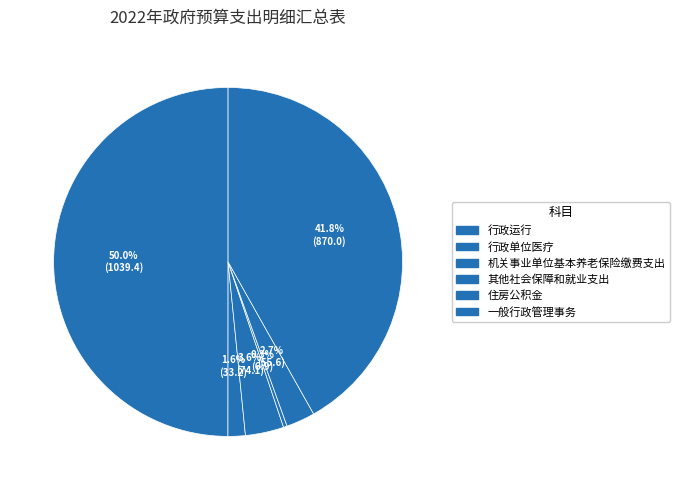

To the nearest percent, what portion does 住房公积金 represent?

3%